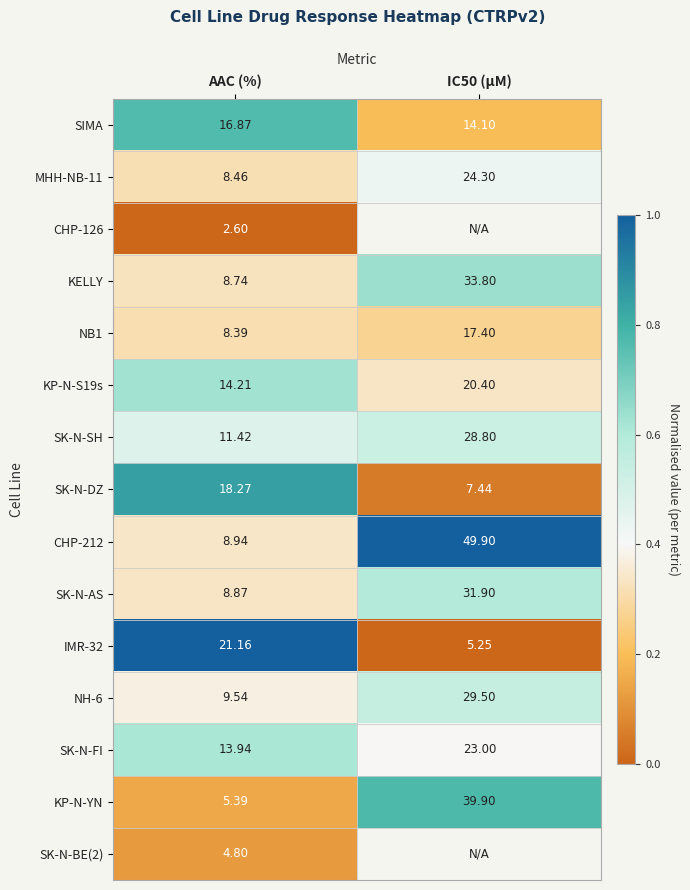

At which label is SK-N-SH closest to 20?

AAC (%)